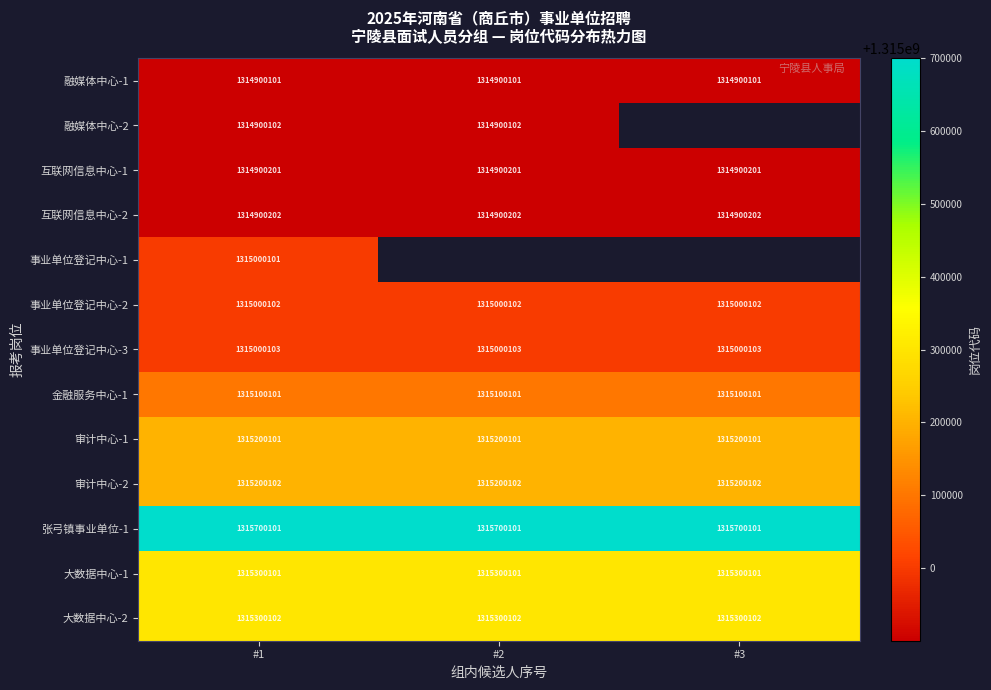

The 金融服务中心-1 series shows 2166690866 at #3. True or false?

False